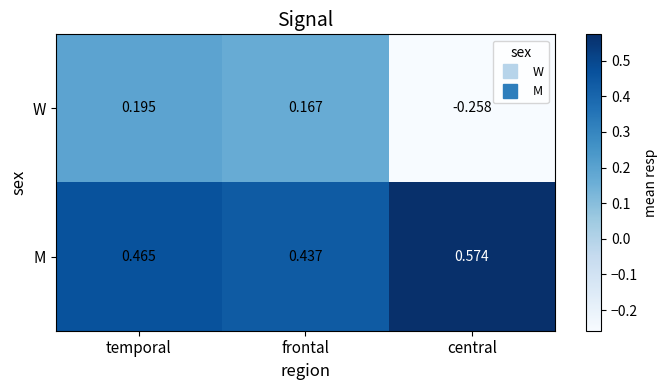

Count the number of data series in this chart.

2